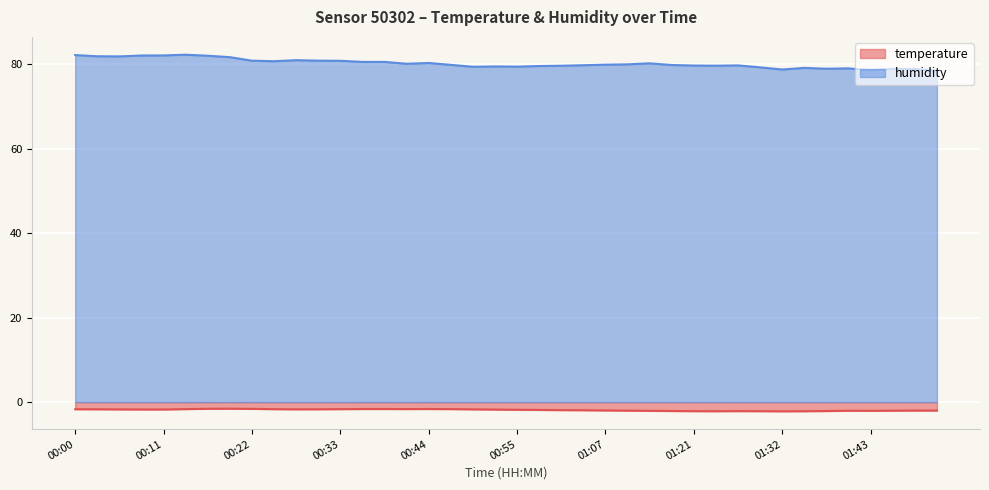

The humidity series shows 79.8 at 01:04. True or false?

True